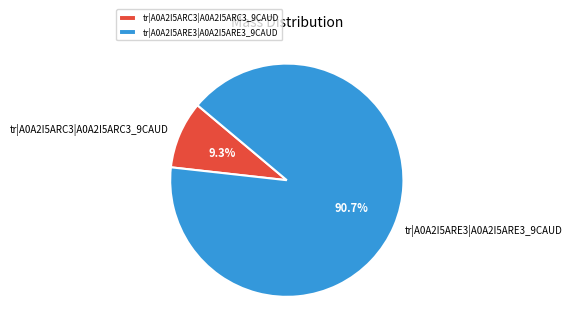

Approximately how many times larger is the value at tr|A0A2I5ARC3|A0A2I5ARC3_9CAUD compared to tr|A0A2I5ARE3|A0A2I5ARE3_9CAUD?

0.1